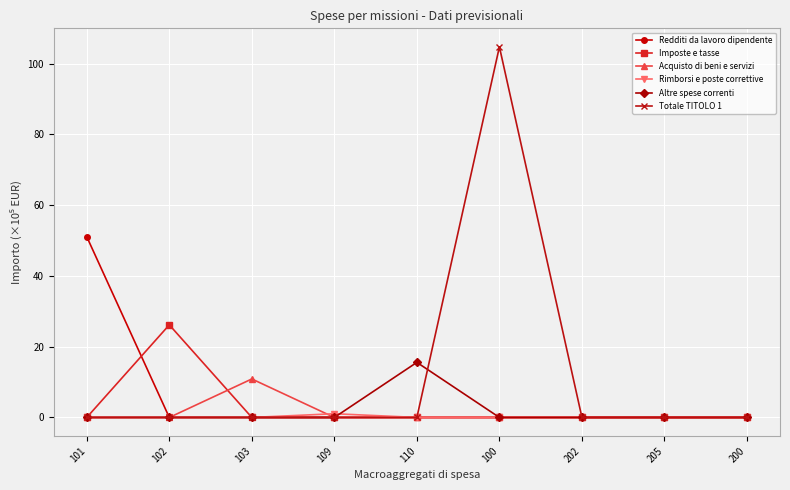

Is it true that Acquisto di beni e servizi equals 0.0 at 200?

True